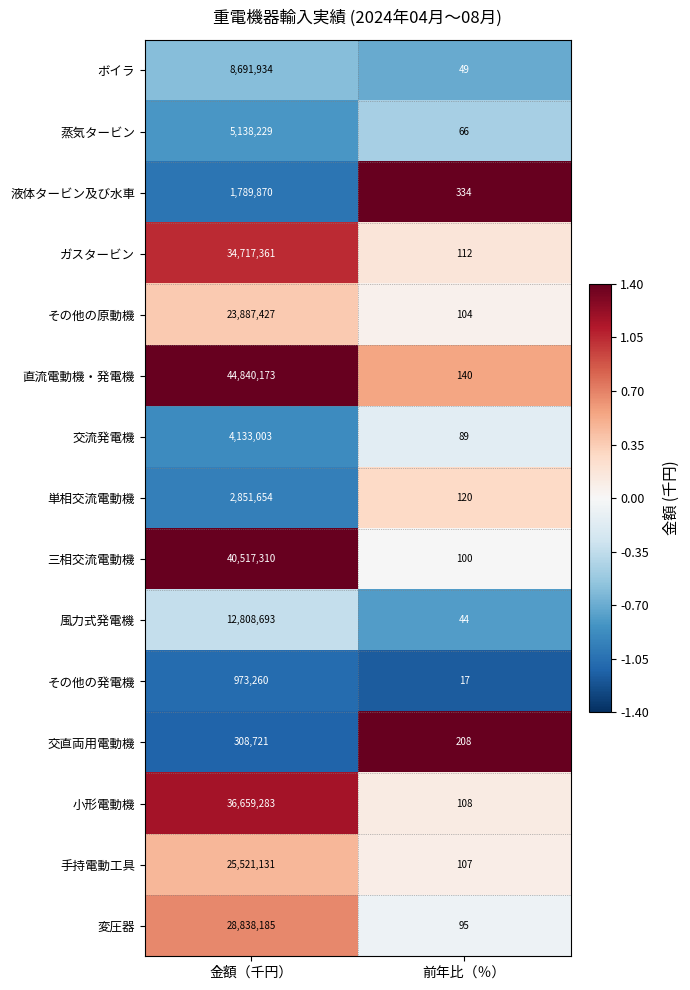

Rank the series at 前年比（％） from highest to lowest value.

液体タービン及び水車, 交直両用電動機, 直流電動機・発電機, 単相交流電動機, ガスタービン, 小形電動機, 手持電動工具, その他の原動機, 三相交流電動機, 変圧器, 交流発電機, 蒸気タービン, ボイラ, 風力式発電機, その他の発電機